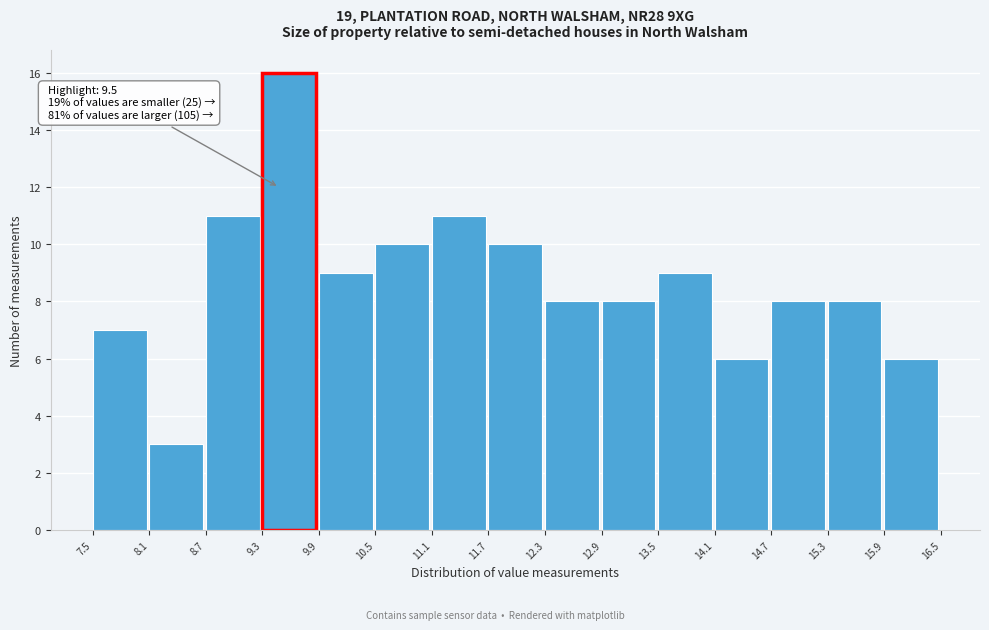

Which range on the x-axis has the tallest bar?

9.3 to 9.9